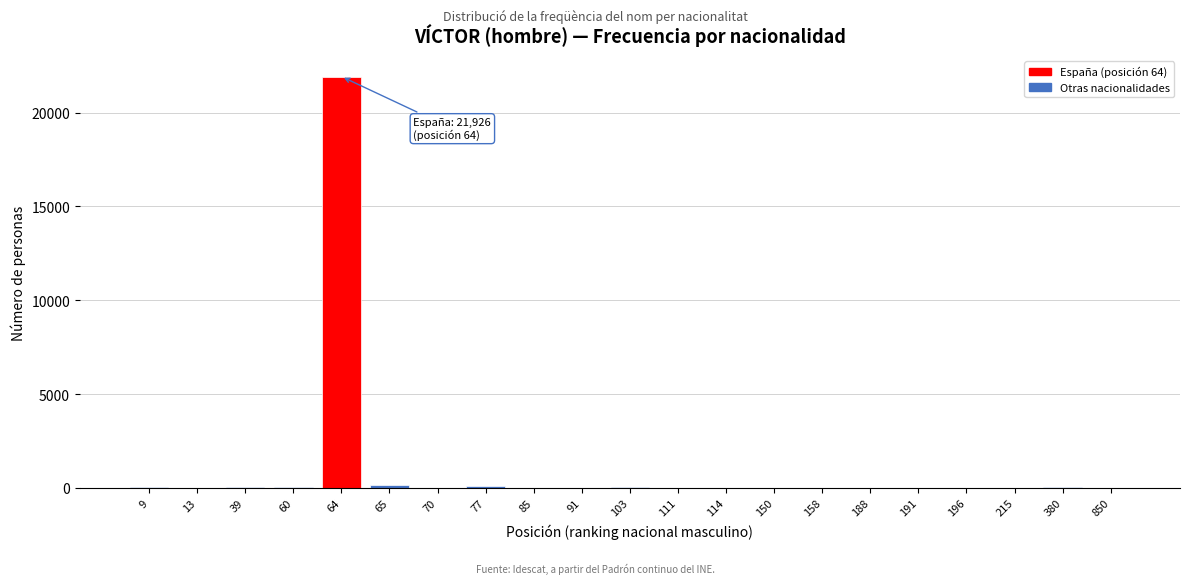

What is the sum of all values?

22480